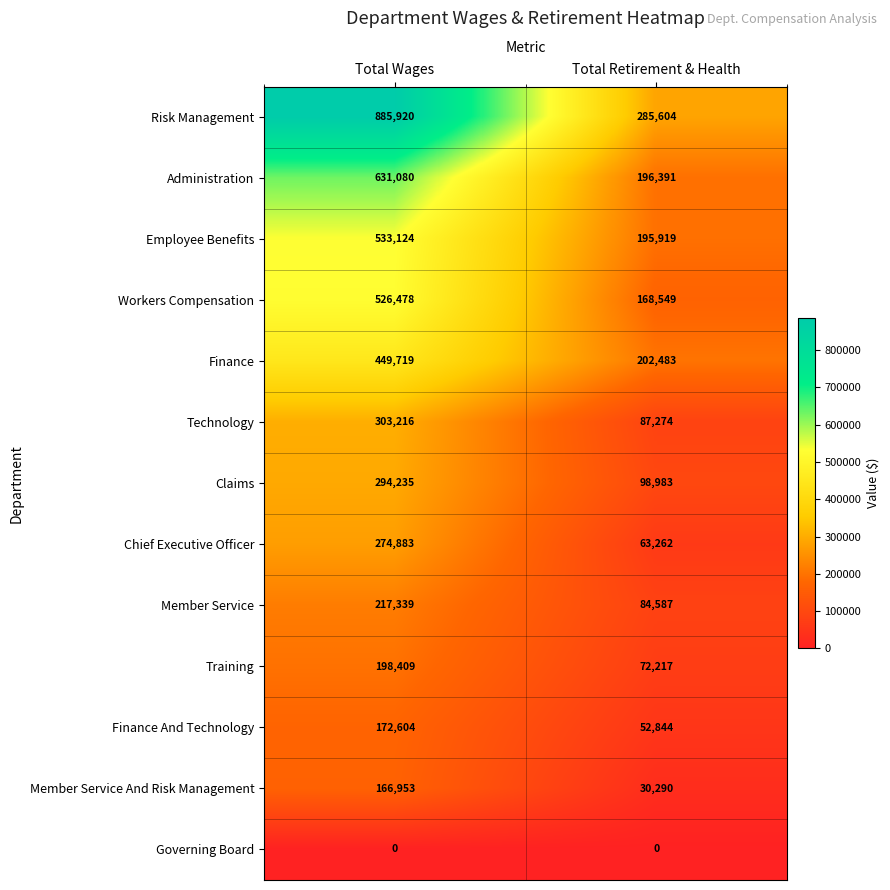

At Total Wages, list the series in order from smallest to largest.

Governing Board, Member Service And Risk Management, Finance And Technology, Training, Member Service, Chief Executive Officer, Claims, Technology, Finance, Workers Compensation, Employee Benefits, Administration, Risk Management